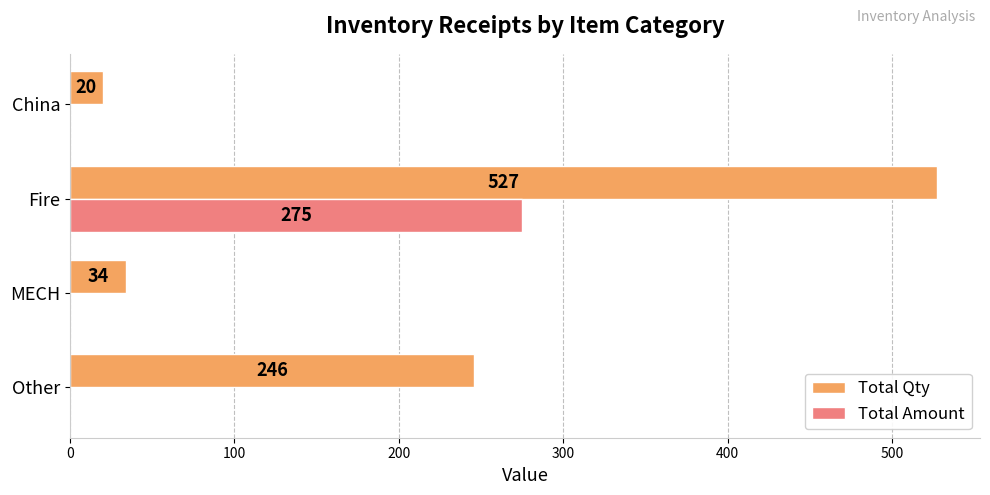

What is the total value across all series at Other?

246